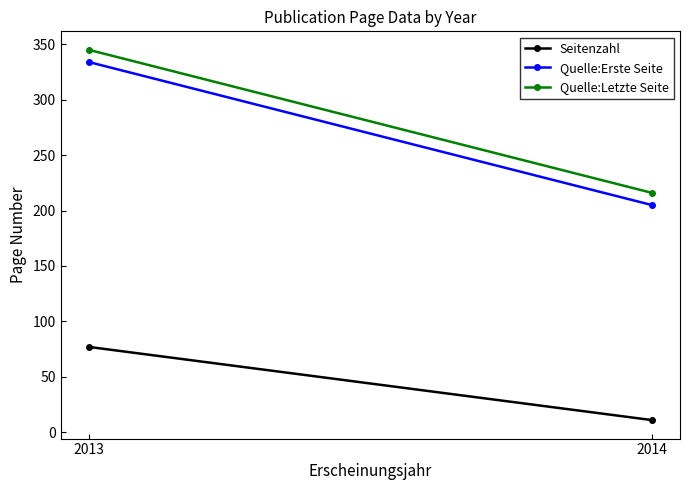

What is the value of the Quelle:Letzte Seite point at the 2nd from the left?

216